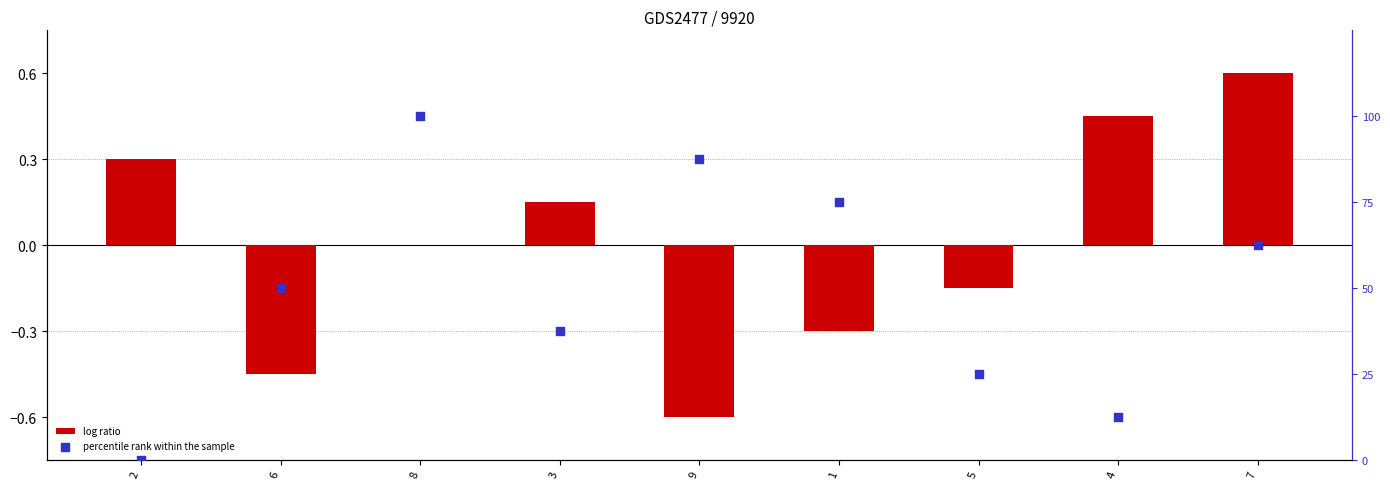

Is the value of log ratio at 5 greater than the value of percentile rank within the sample at 2?

No